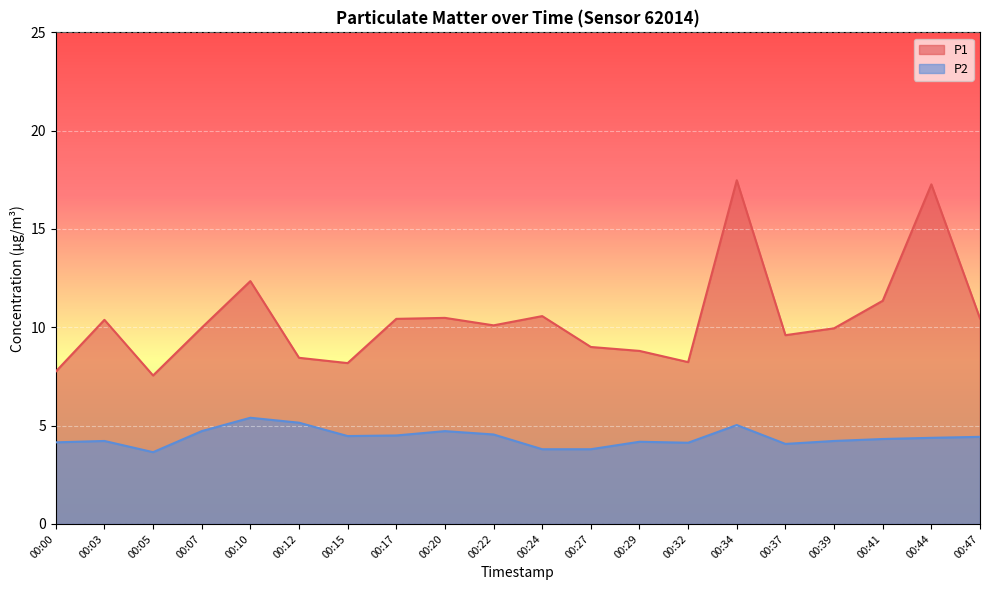

What is the value of the P1 point at the 4th from the left?

10.0